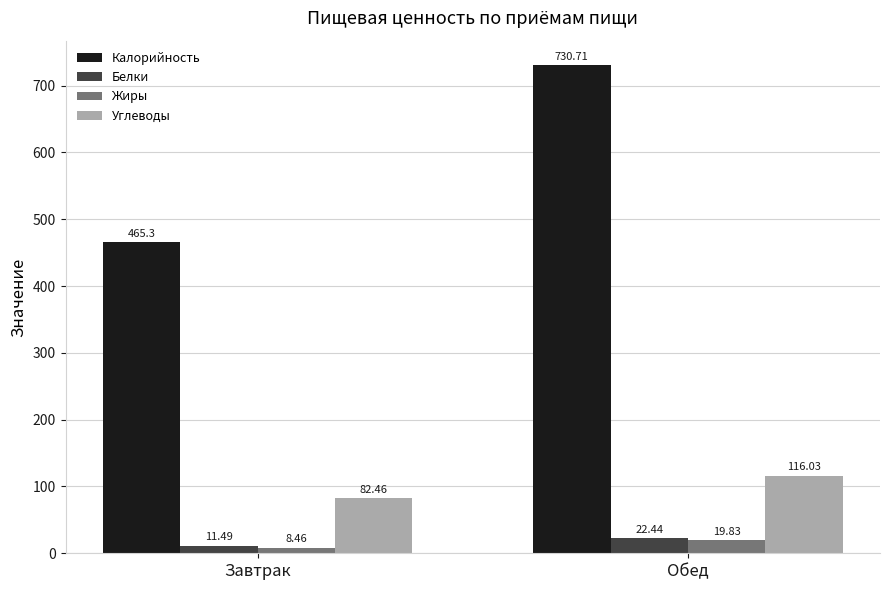

At how many categories does at least one series exceed 397?

2